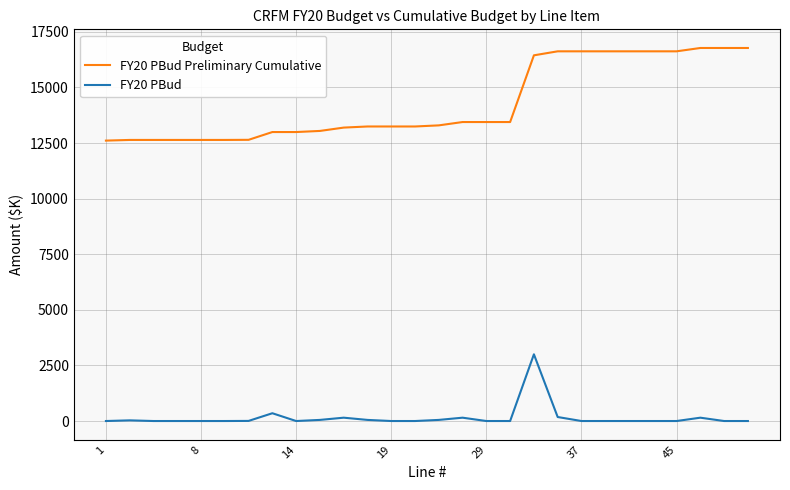

What is the difference between the maximum and minimum values in the FY20 PBud series?

3000